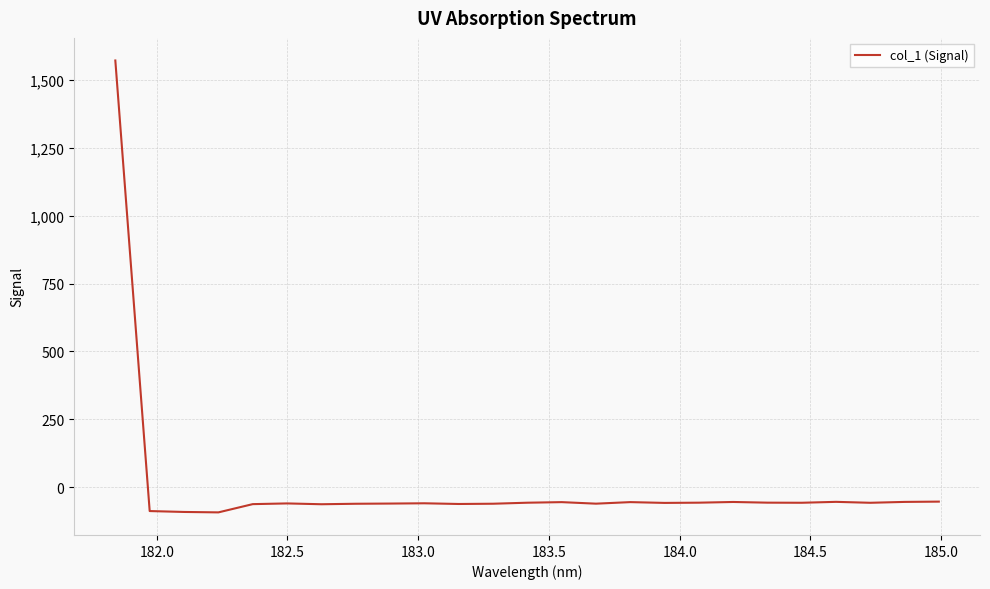

What is the maximum value shown in the chart?

1571.6